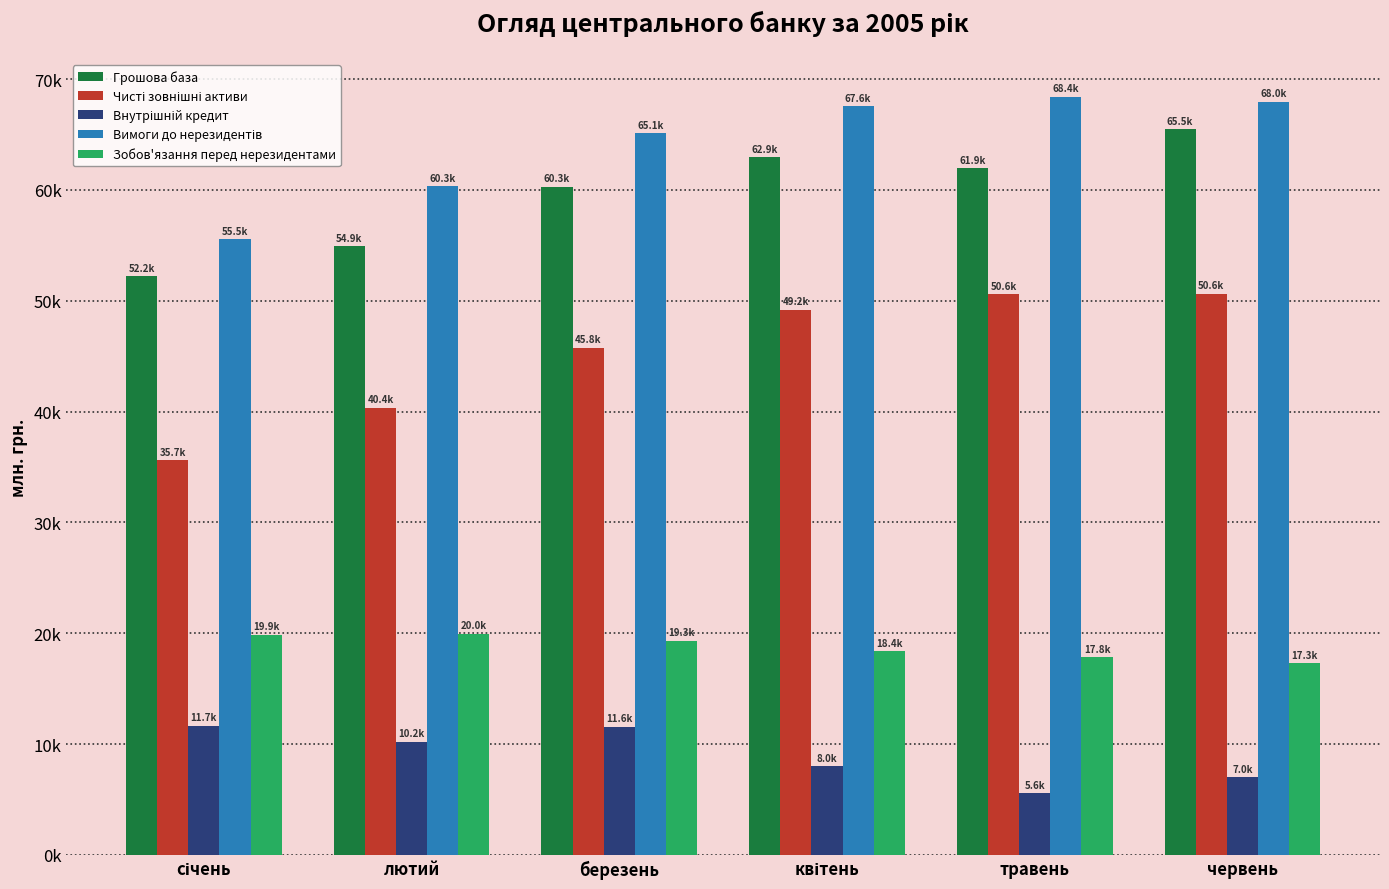

What is the label of the 2nd bar from the right?

травень